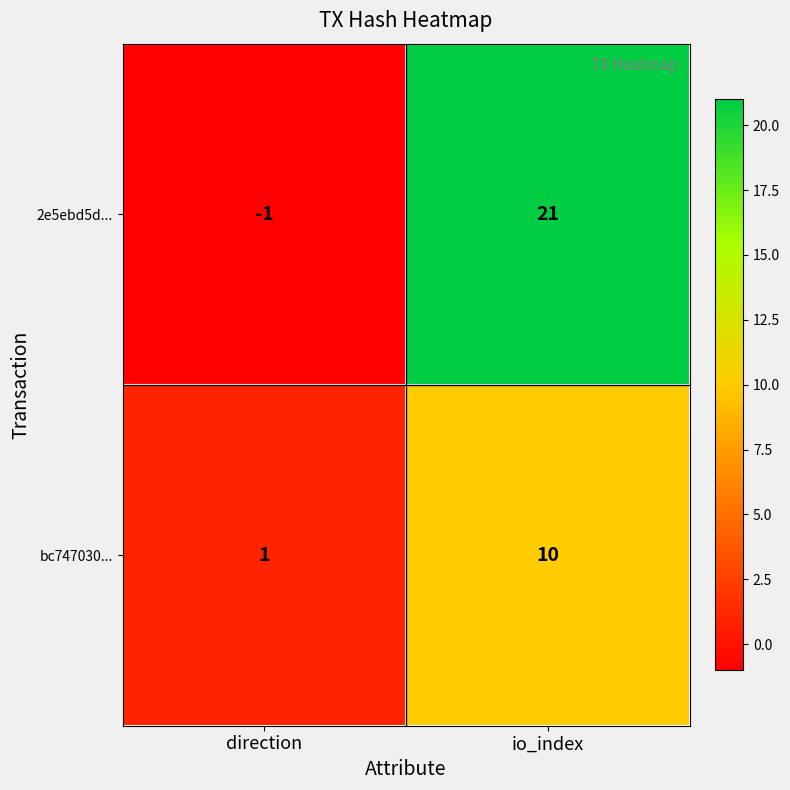

List the series in order of their overall mean, lowest first.

bc747030..., 2e5ebd5d...